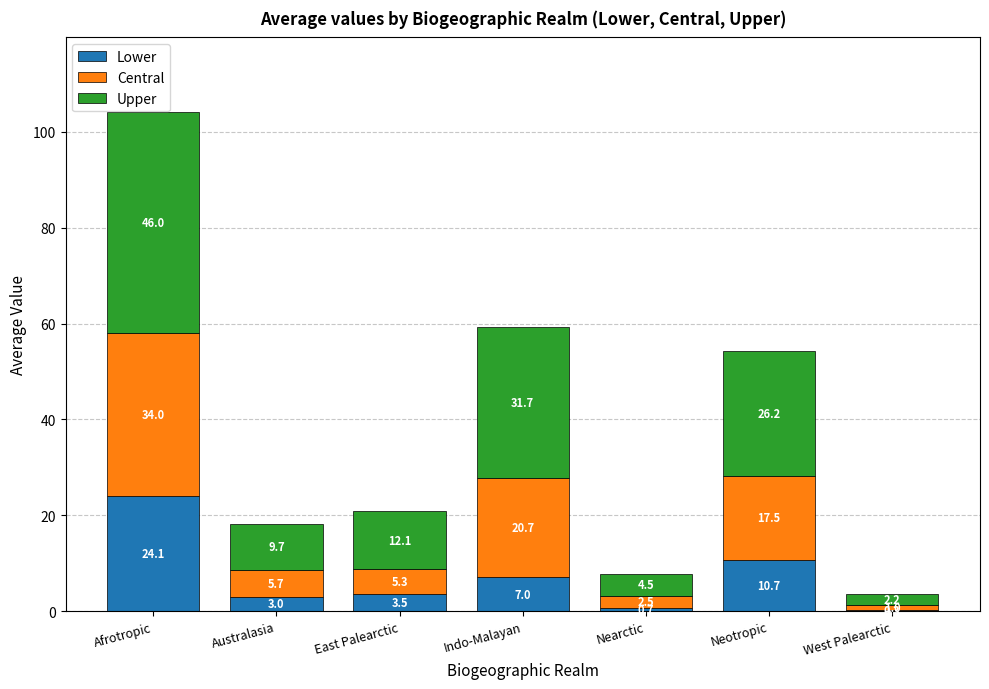

Is it true that Lower equals 10.7 at Neotropic?

True